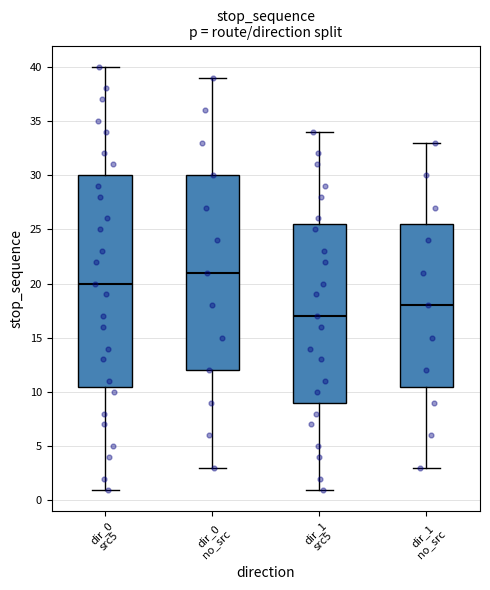

Which box is the tallest, from its lower edge to its upper edge?

dir_0 src5